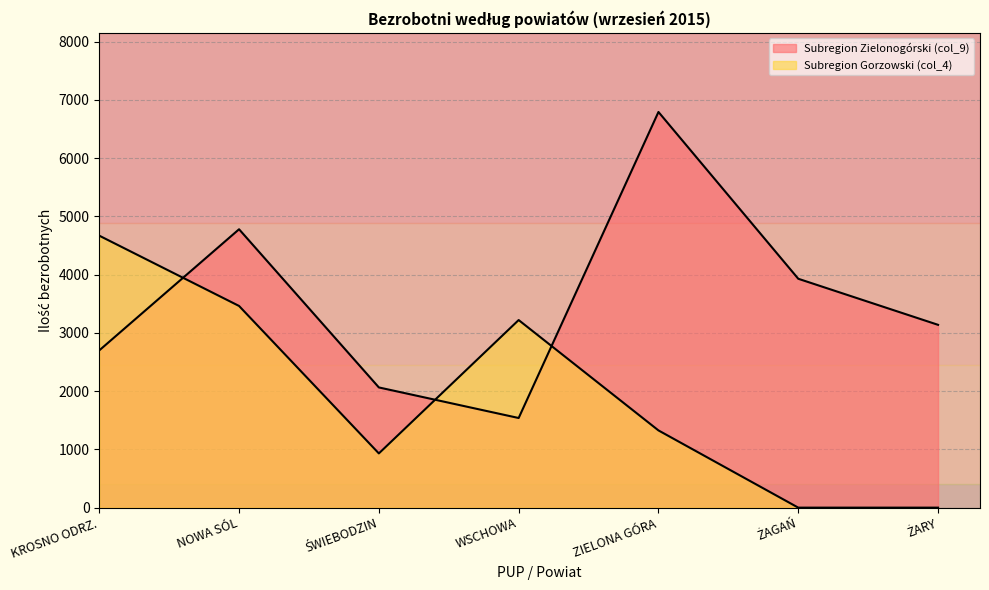

Which series has the largest range (max minus min)?

Subregion Zielonogórski (col_9)